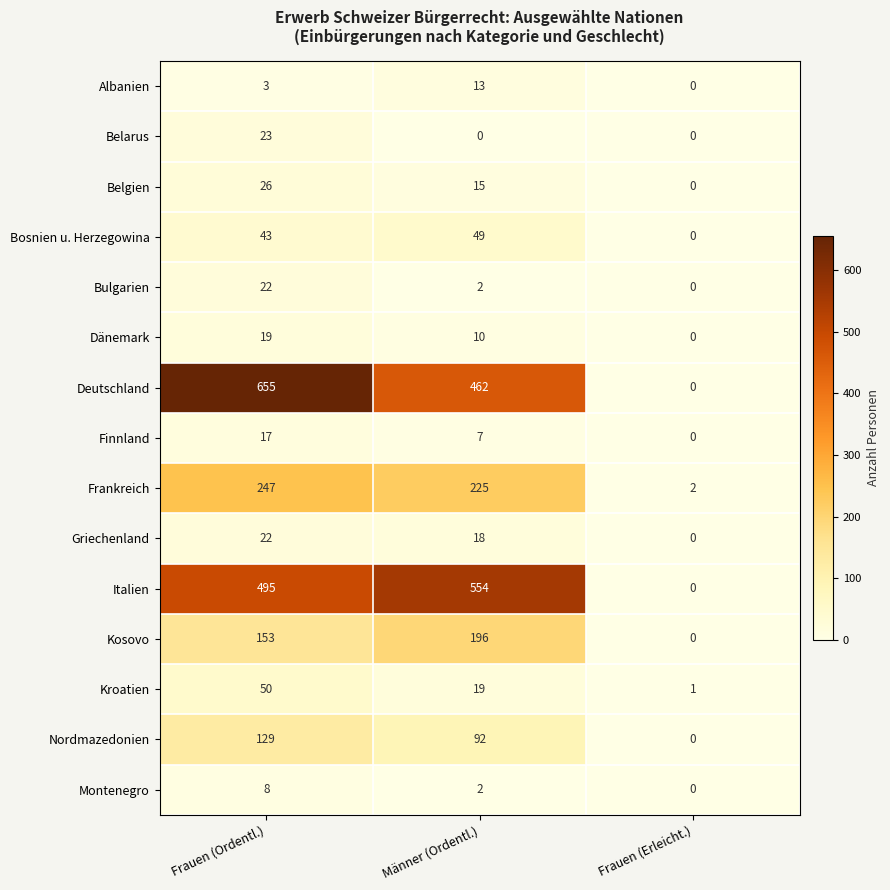

Which series has the largest total across all categories?

Deutschland